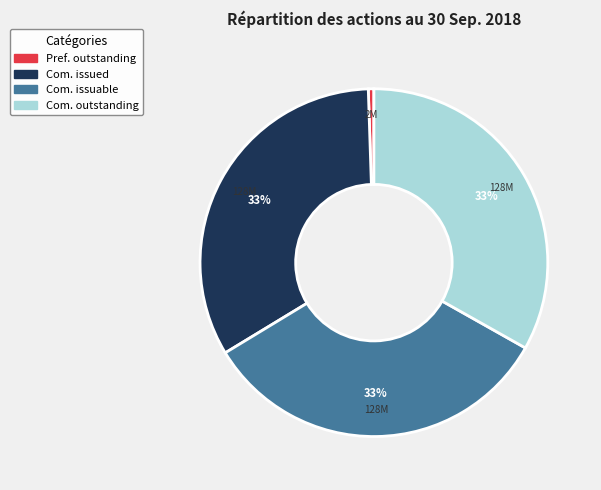

Is there a majority slice in this chart?

No